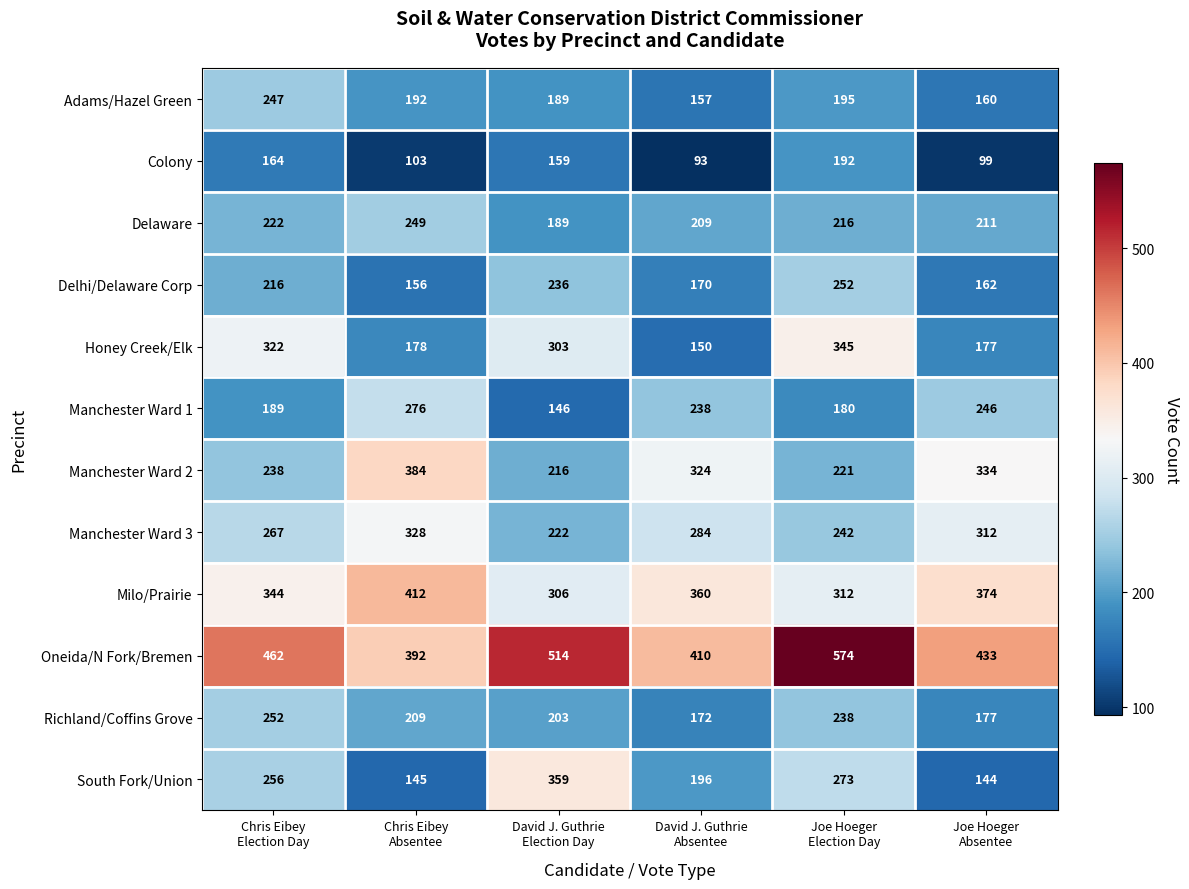

Which series has the widest spread of values?

South Fork/Union